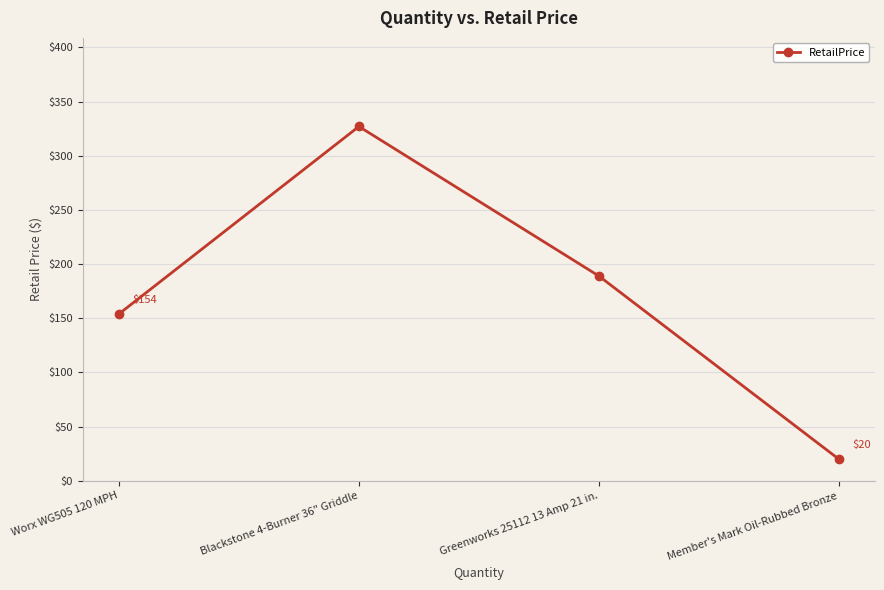

The chart shows a value of 87.1 at Blackstone 4-Burner 36" Griddle. True or false?

False